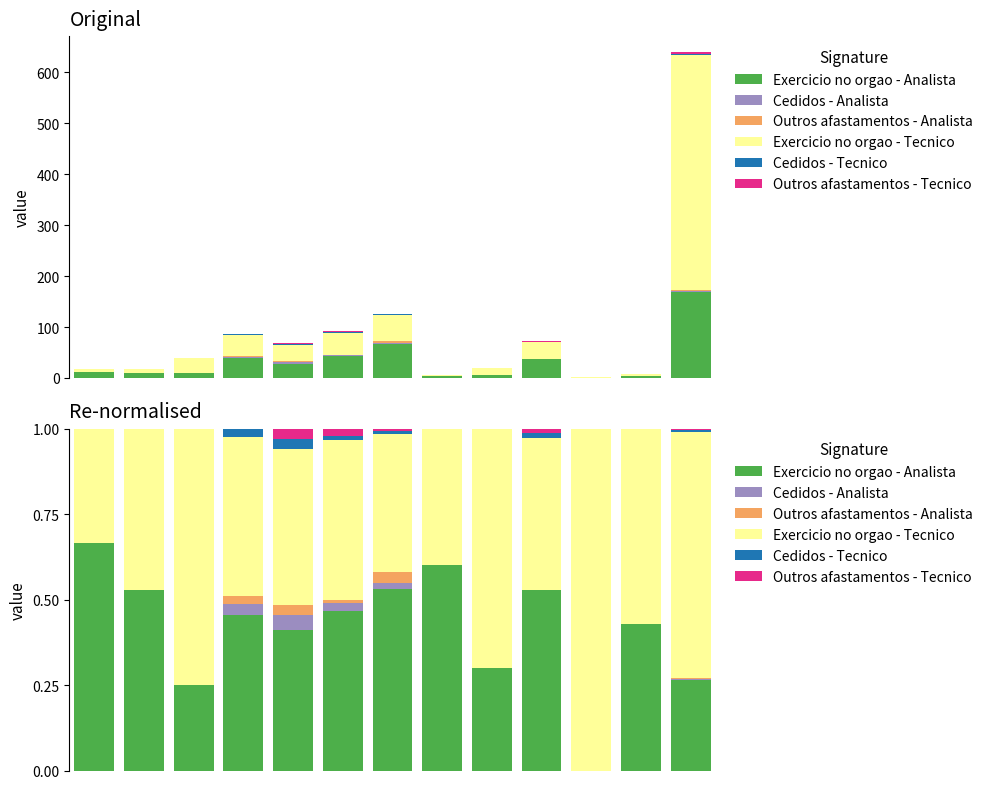

At 5, list the series in order from smallest to largest.

Outros afastamentos - Analista, Cedidos - Tecnico, Cedidos - Analista, Outros afastamentos - Tecnico, Exercicio no orgao - Tecnico, Exercicio no orgao - Analista